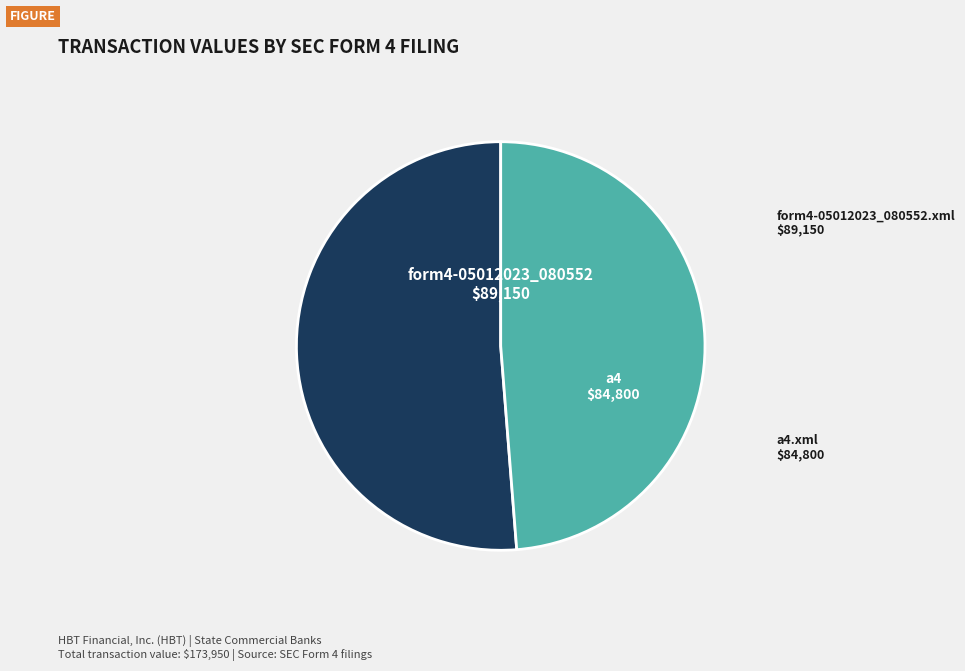

Is the sum of a4.xml and form4-05012023_080552.xml greater than half?

Yes